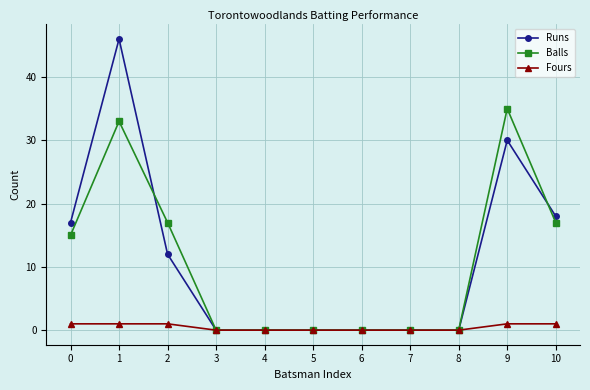

What is the sum of the Fours values at 5 and 0?

1